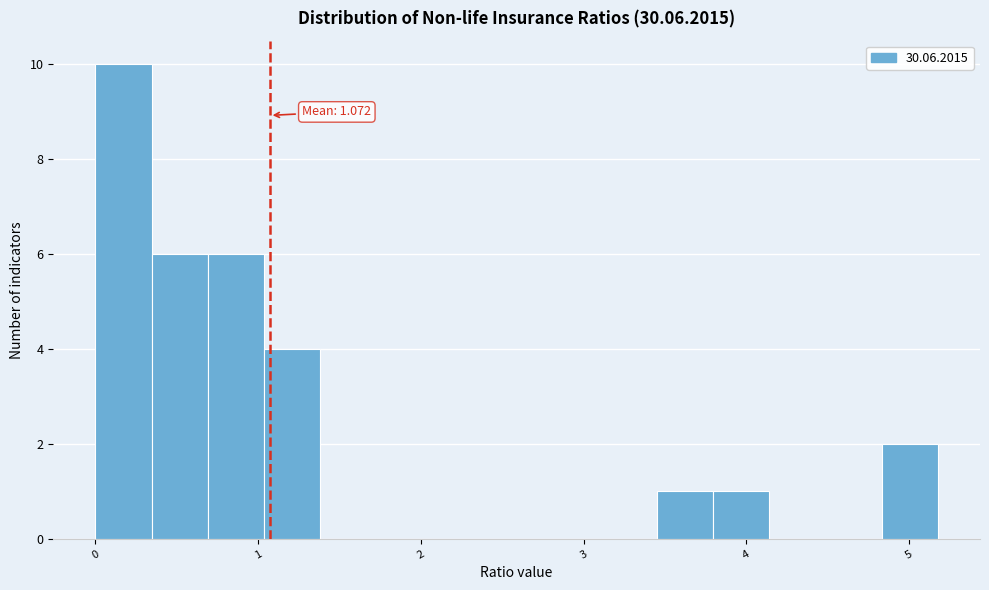

Read against the x-axis, roughly where is the centre of the tallest bar?

0.2